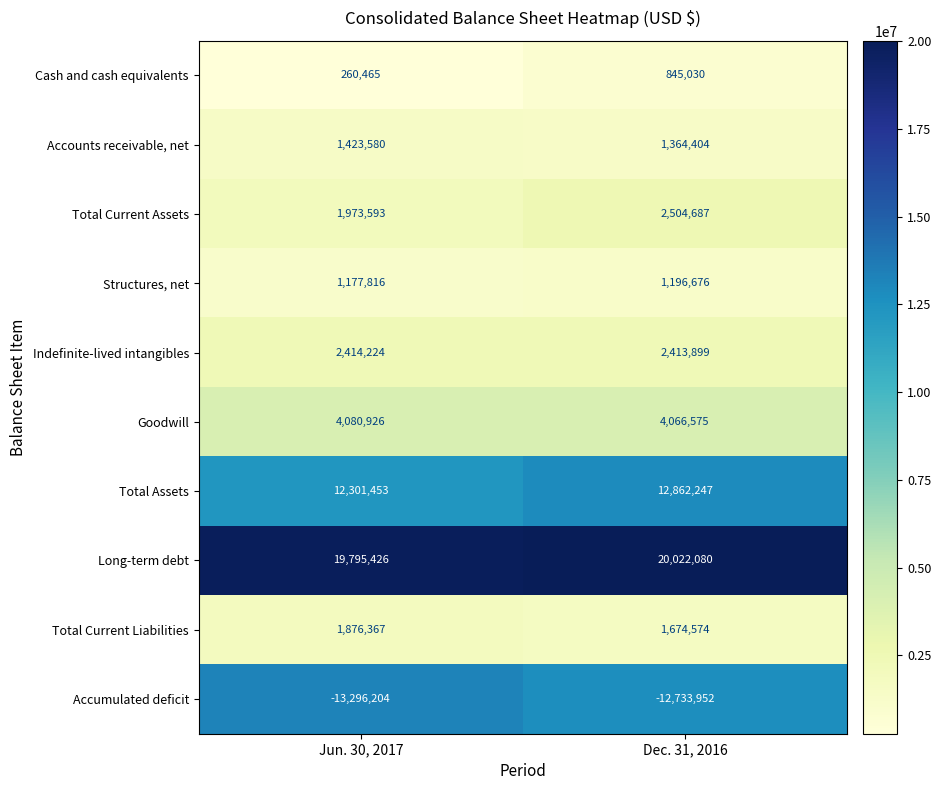

The value of Accumulated deficit at Dec. 31, 2016 is -12733952. True or false?

True